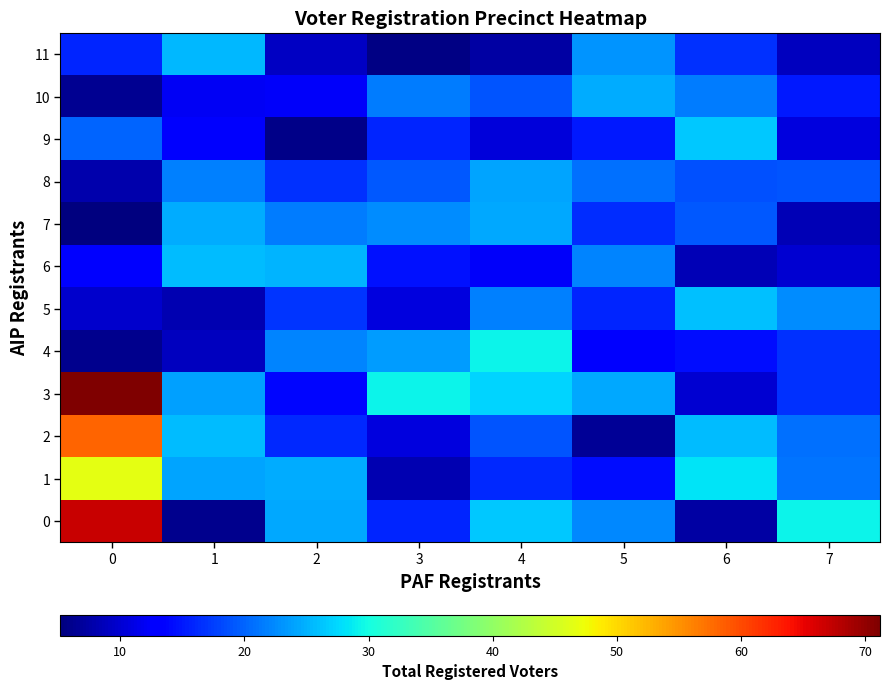

Reading left to right, list all the values displayed in this chart.

0: 0=66.9	1=6.0	2=24.3	3=16.0	4=26.5	5=22.4	6=7.4	7=29.4
1: 0=46.6	1=24.0	2=24.7	3=8.2	4=16.3	5=14.3	6=28.2	7=21.1
2: 0=58.2	1=25.6	2=16.1	3=10.7	4=18.9	5=6.6	6=25.7	7=20.8
3: 0=71.2	1=24.0	2=13.9	3=29.3	4=27.3	5=24.5	6=9.9	7=16.7
4: 0=6.1	1=8.9	2=22.1	3=23.6	4=29.2	5=13.1	6=14.3	7=16.7
5: 0=9.7	1=8.2	2=16.9	3=10.7	4=21.7	5=15.9	6=25.8	7=22.5
6: 0=12.8	1=25.8	2=25.1	3=14.7	4=12.2	5=22.1	6=8.5	7=10.0
7: 0=5.2	1=24.7	2=21.6	3=22.6	4=24.5	5=16.5	6=19.2	7=8.5
8: 0=7.9	1=21.7	2=16.8	3=19.1	4=24.1	5=20.9	6=18.8	7=19.0
9: 0=20.0	1=12.6	2=5.8	3=15.9	4=10.4	5=15.2	6=26.3	7=10.8
10: 0=6.5	1=12.0	2=12.3	3=21.5	4=18.9	5=24.6	6=21.6	7=15.2
11: 0=16.0	1=25.4	2=9.2	3=5.6	4=7.3	5=23.1	6=16.5	7=9.0